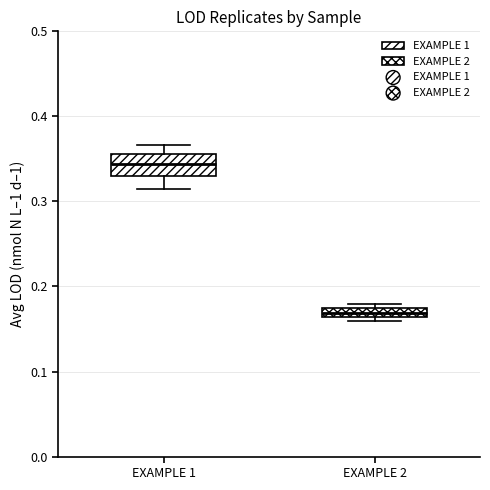

Which box's median line is the highest?

EXAMPLE 1